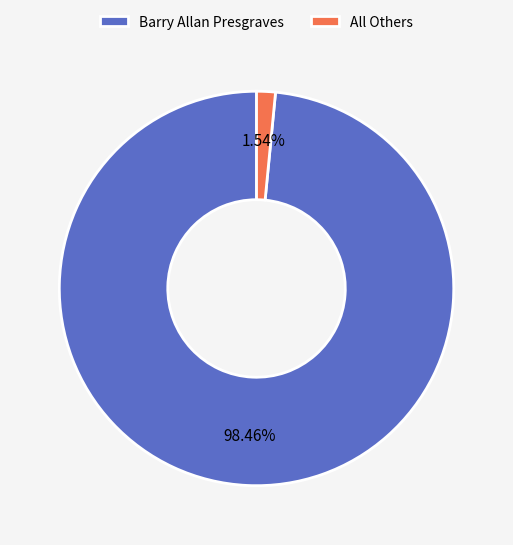

How many slices are in this pie chart?

2